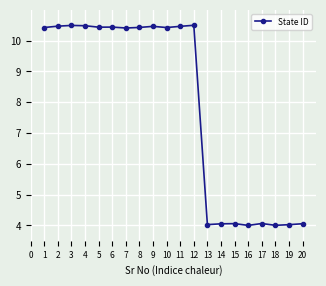

Is it true that the value at 13 is 4.0?

True